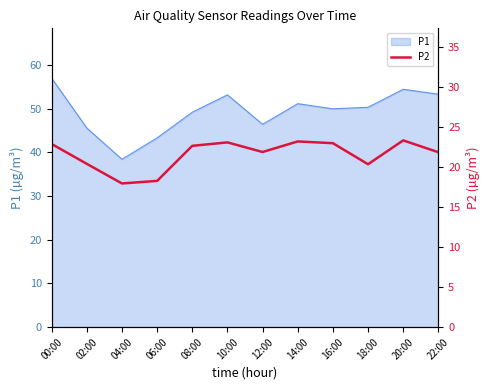

The value of P1 at 14:00 is 32.1. True or false?

False